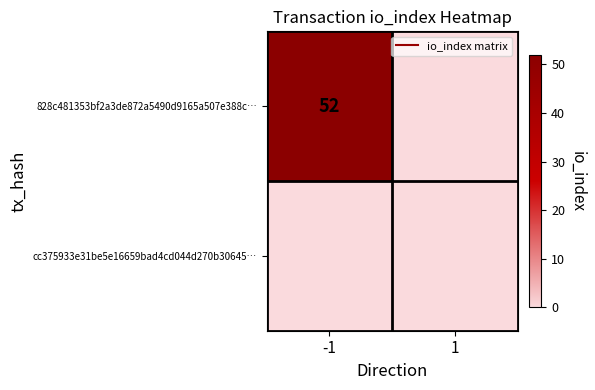

What is the average value of the 828c481353bf2a3de872a5490d9165a507e388c… series?

26